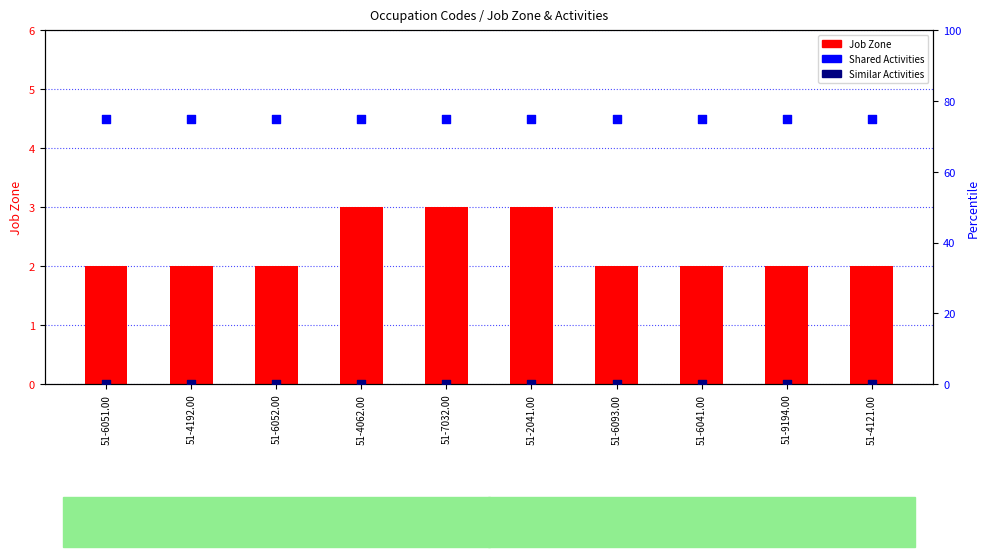

Which series has the largest Y range (max minus min)?

Job Zone